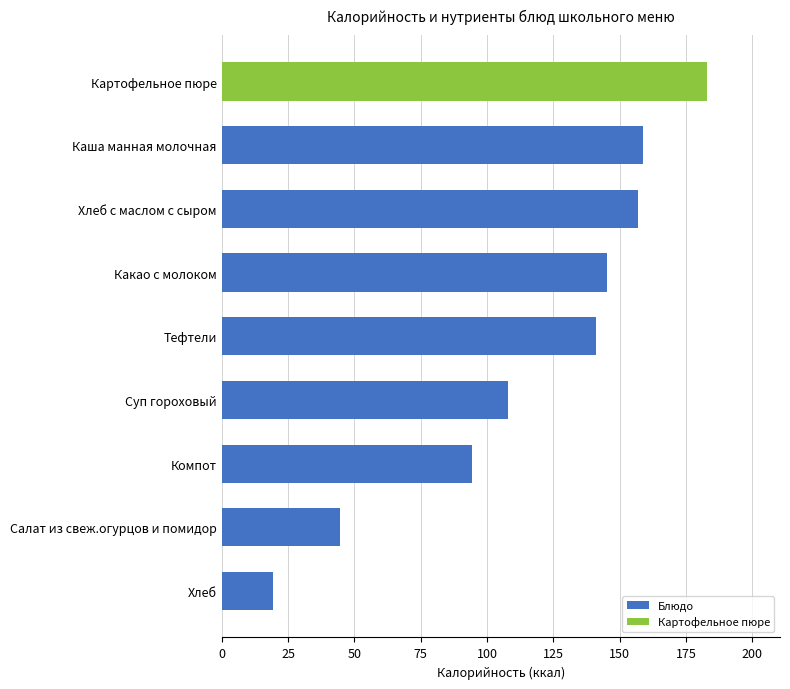

How many bars are there in total?

9